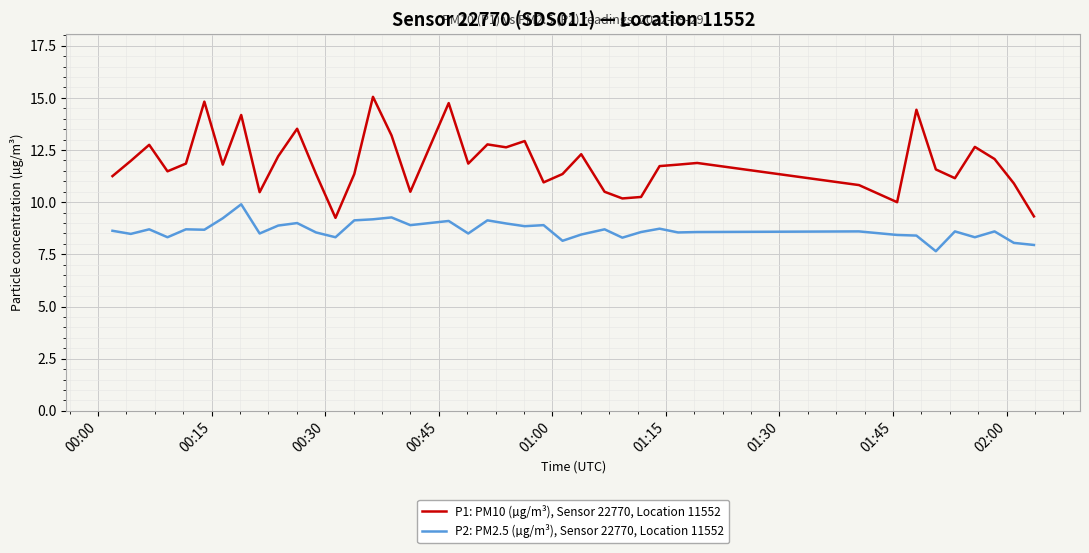

Which series has the widest spread of values?

P1: PM10 (µg/m³), Sensor 22770, Location 11552